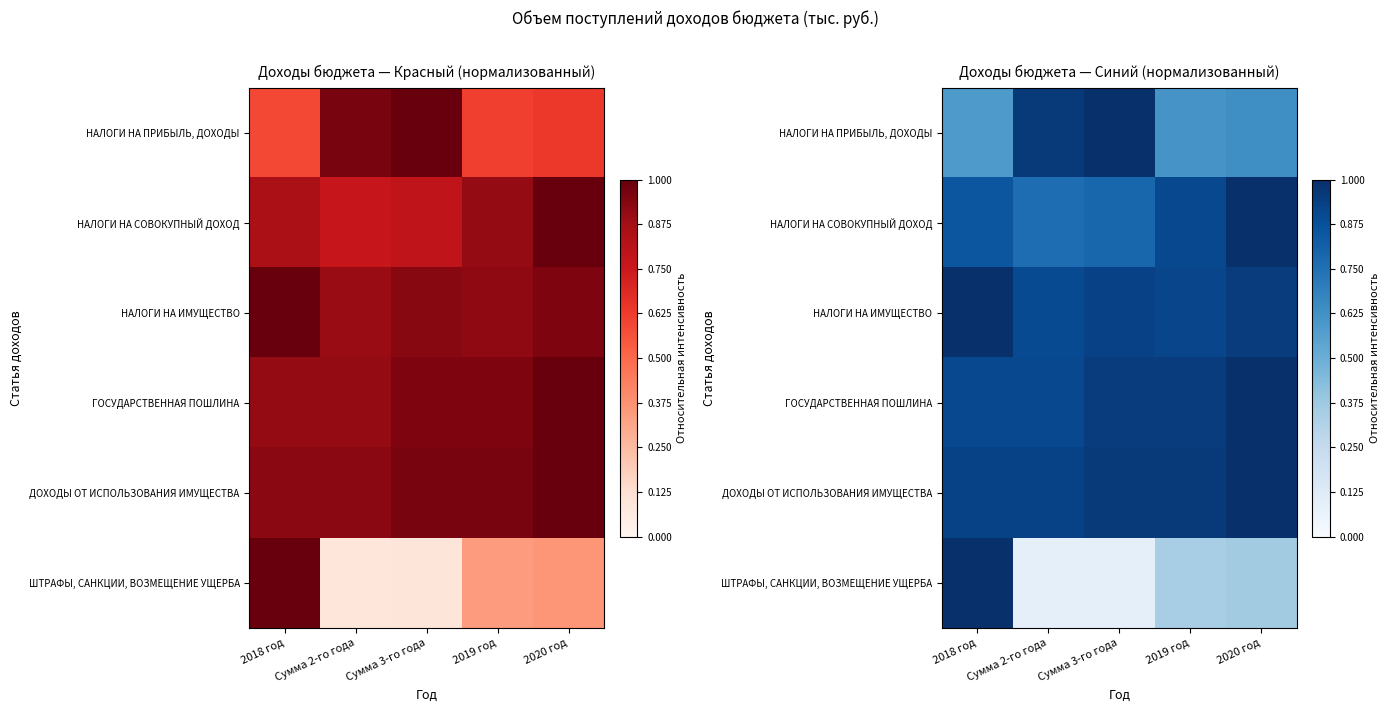

List the series in order of their peak value, highest first.

НАЛОГИ НА ПРИБЫЛЬ, ДОХОДЫ, НАЛОГИ НА СОВОКУПНЫЙ ДОХОД, НАЛОГИ НА ИМУЩЕСТВО, ГОСУДАРСТВЕННАЯ ПОШЛИНА, ДОХОДЫ ОТ ИСПОЛЬЗОВАНИЯ ИМУЩЕСТВА, ШТРАФЫ, САНКЦИИ, ВОЗМЕЩЕНИЕ УЩЕРБА